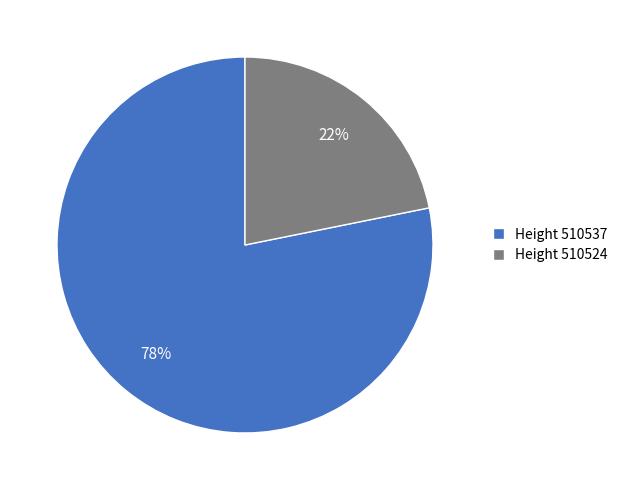

How many segments does this pie chart have?

2